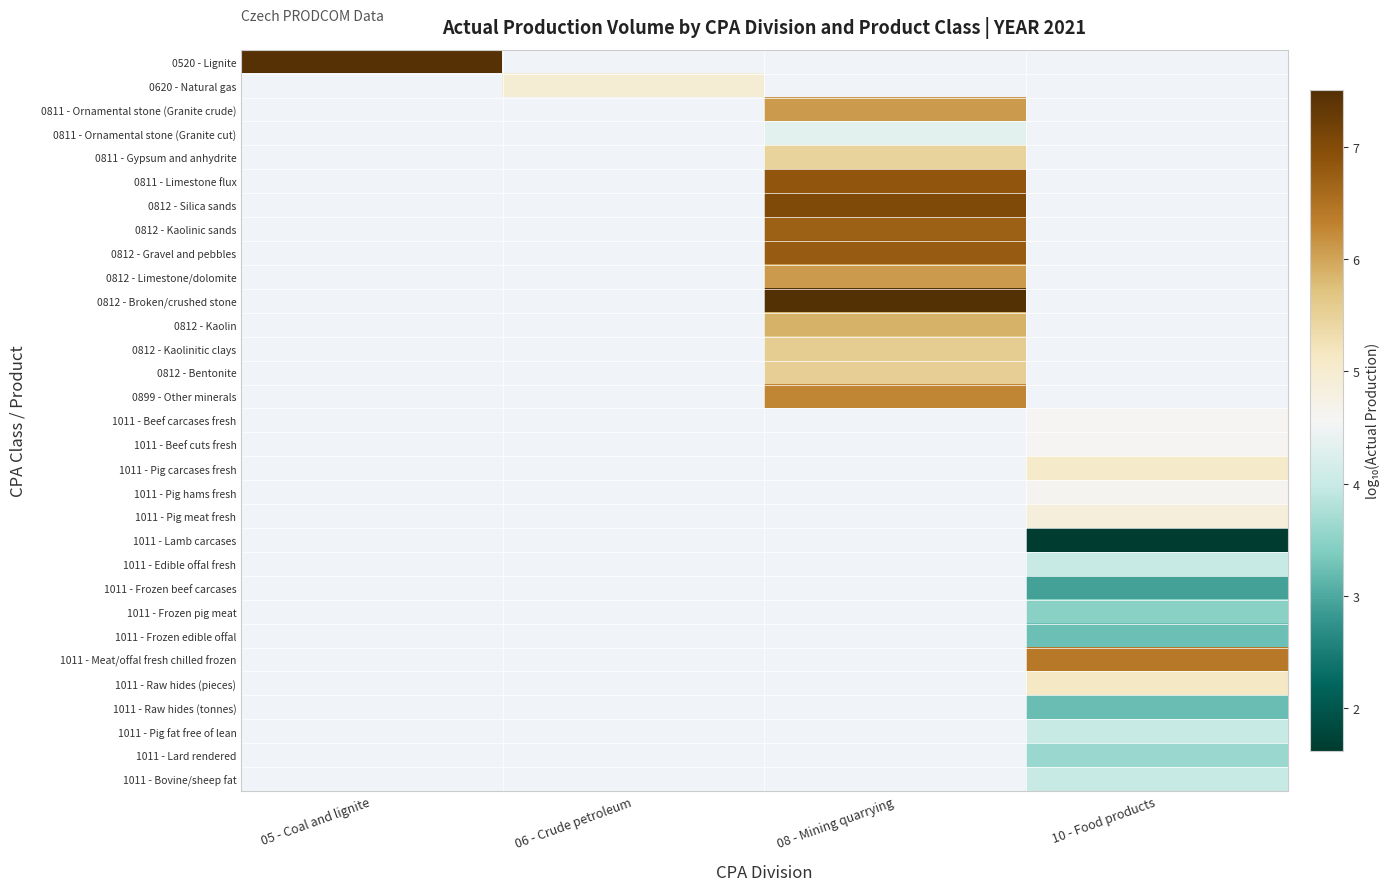

Count the number of categories in the chart.

4